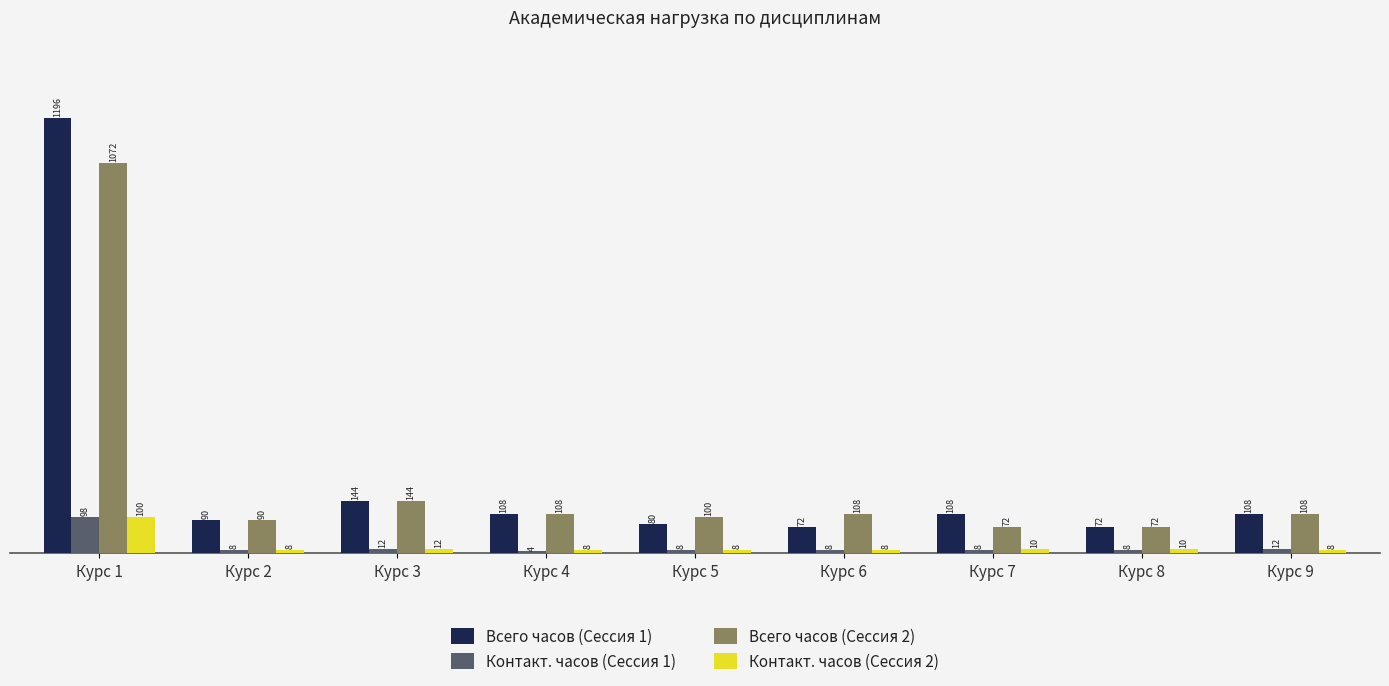

What is the spread (max minus min) of values at Курс 3?

132